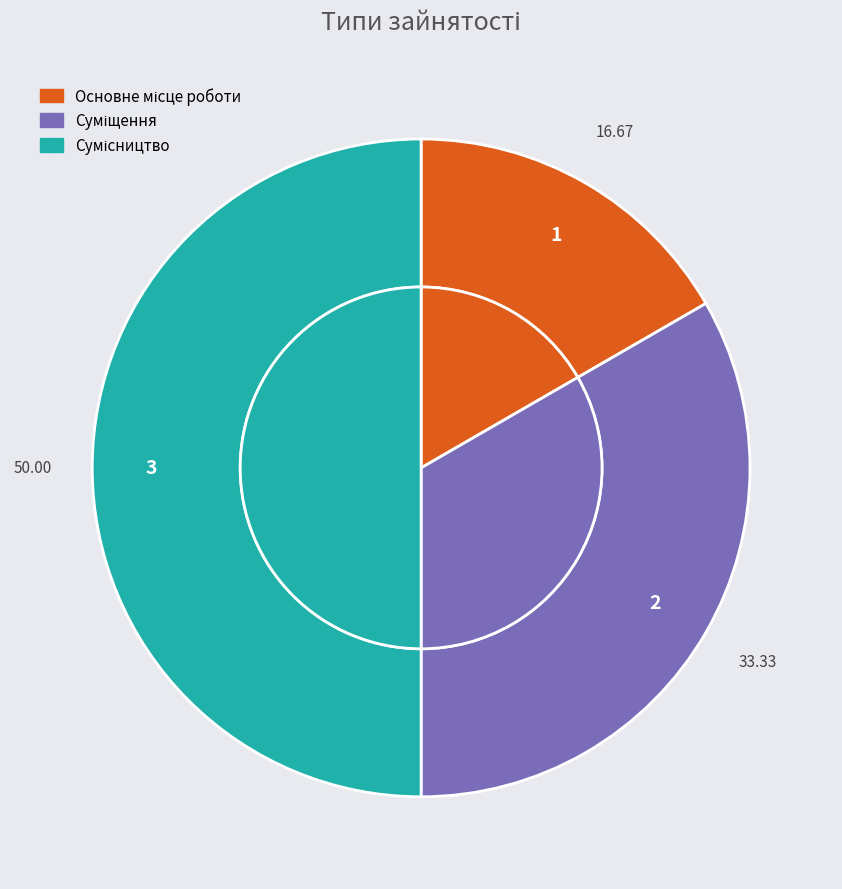

Count the number of slices in the pie.

3